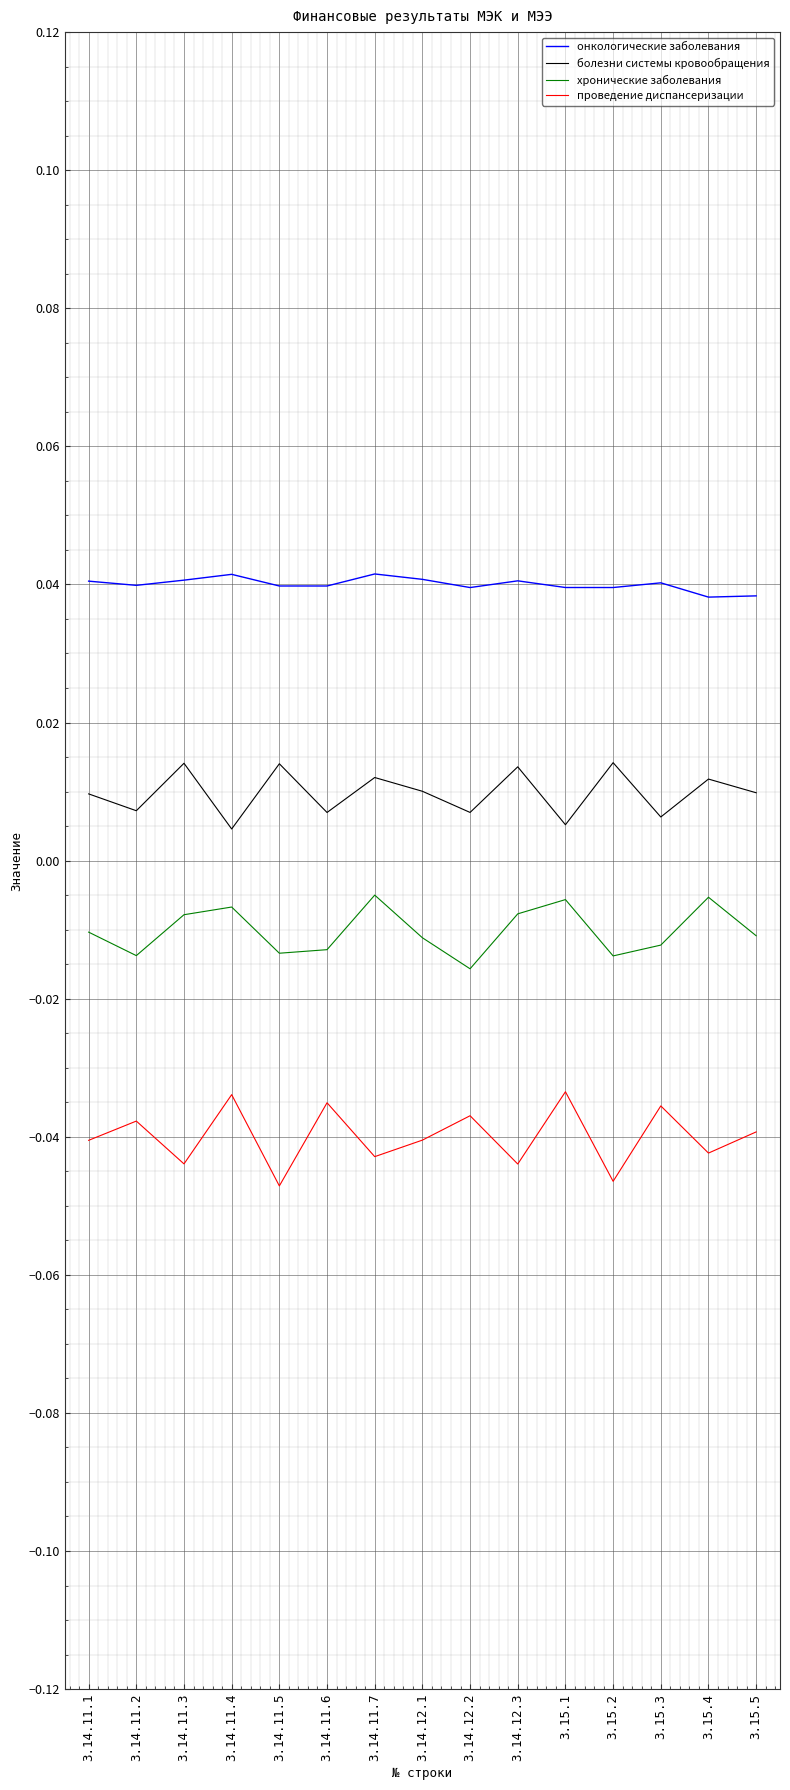

Rank the series by their maximum value, from lowest to highest.

проведение диспансеризации, хронические заболевания, болезни системы кровообращения, онкологические заболевания